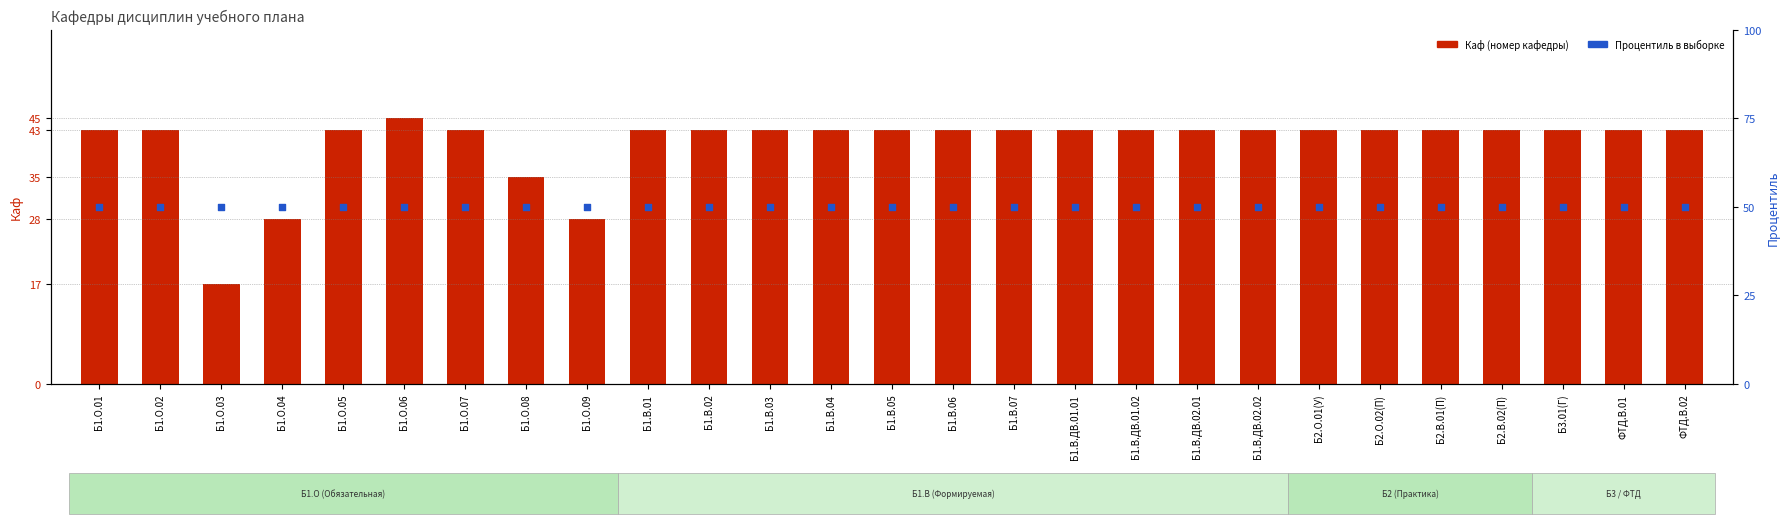

At which category is the sum across all series the highest?

Б1.О.06